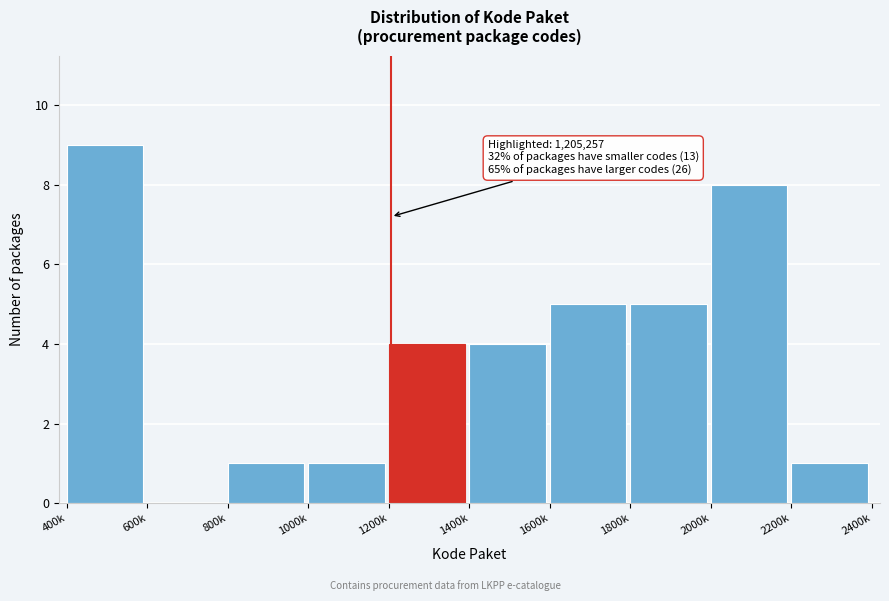

Reading left to right, list all the values displayed in this chart.

400k=9	600k=0	800k=1	1000k=1	1200k=4	1400k=4	1600k=5	1800k=5	2000k=8	2200k=1